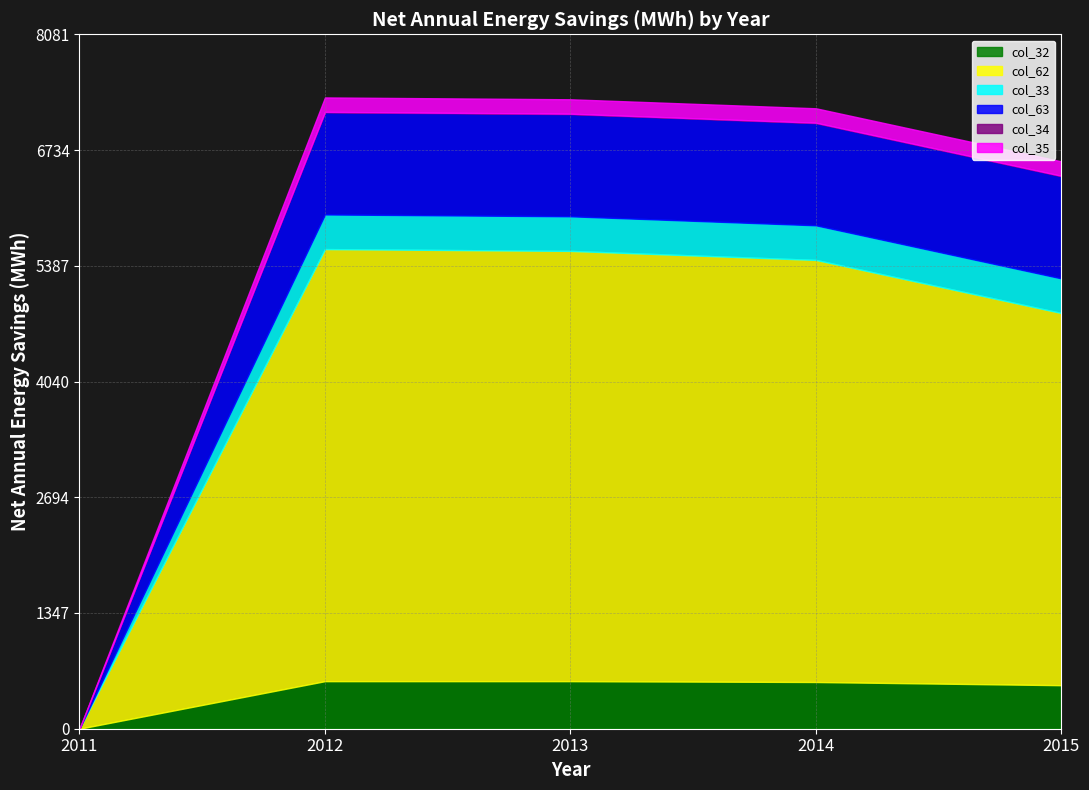

How many lines are shown in the chart?

6